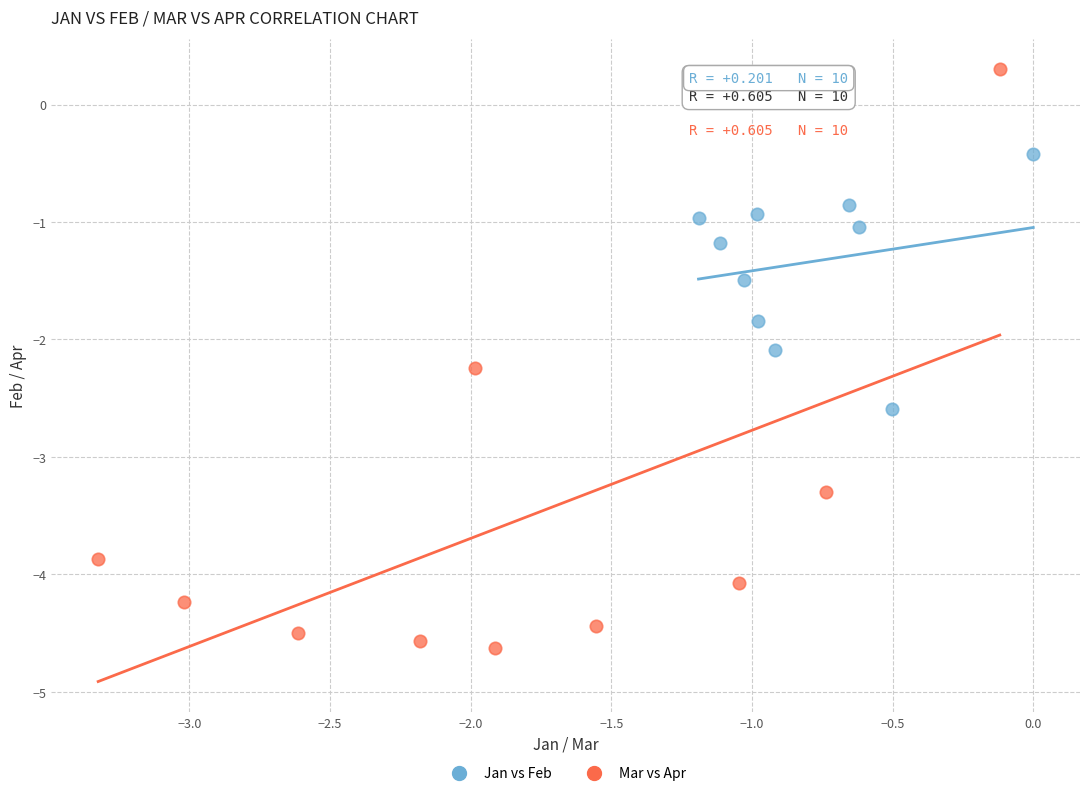

Which series reaches the maximum Y coordinate?

Mar vs Apr